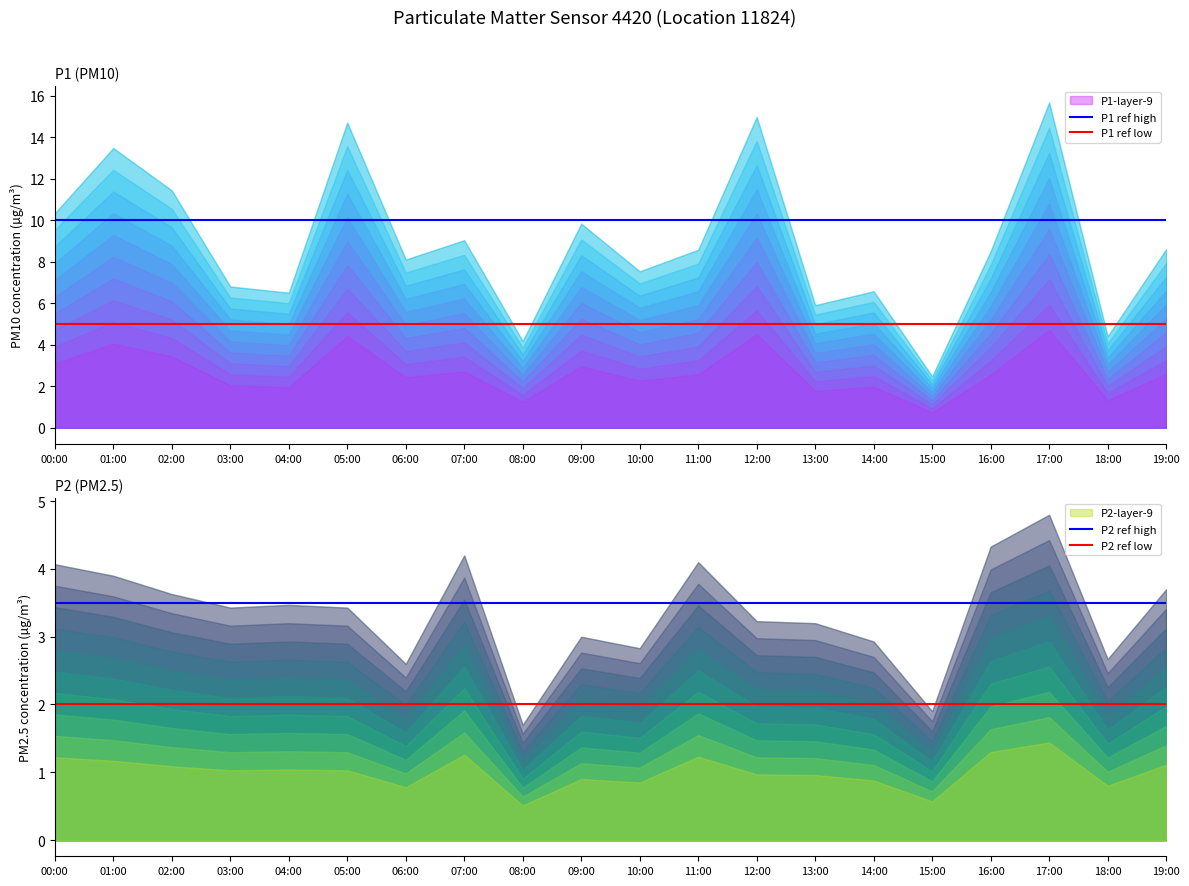

Is it true that P1 ref low equals 6.9 at 00:00?

False